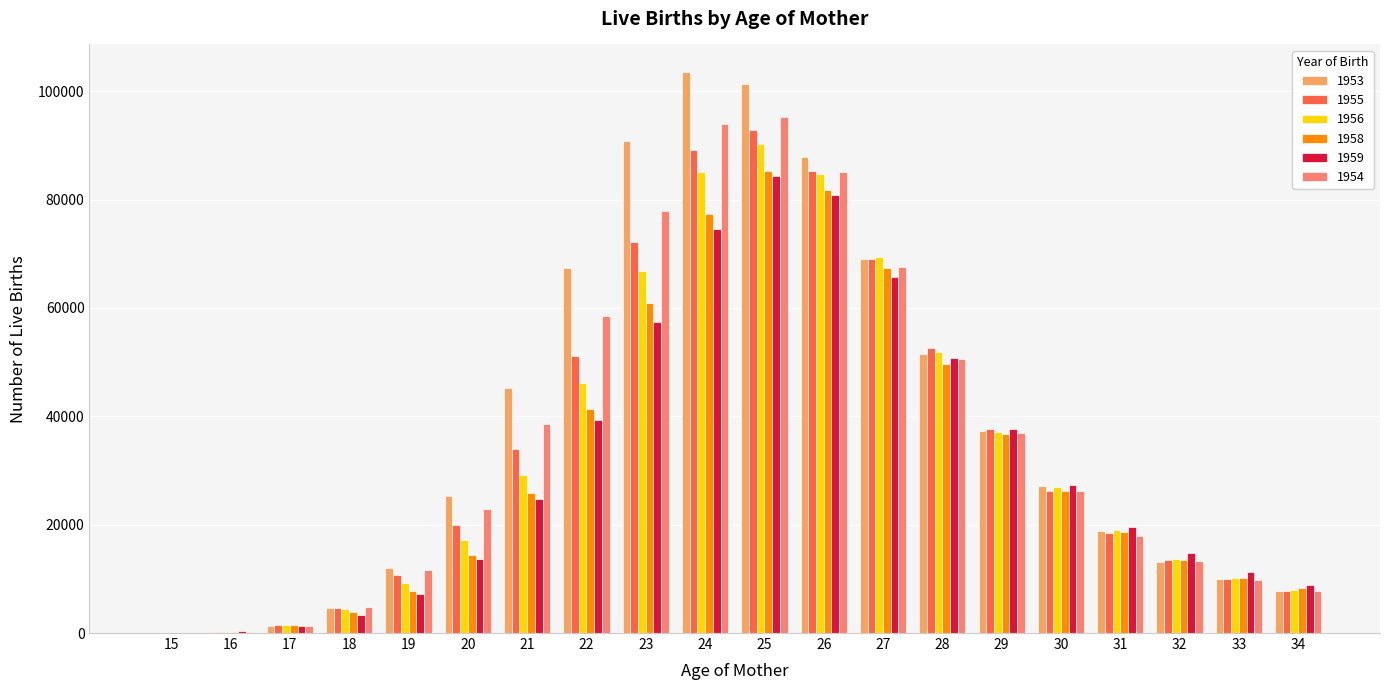

What is the greatest value displayed?

103450